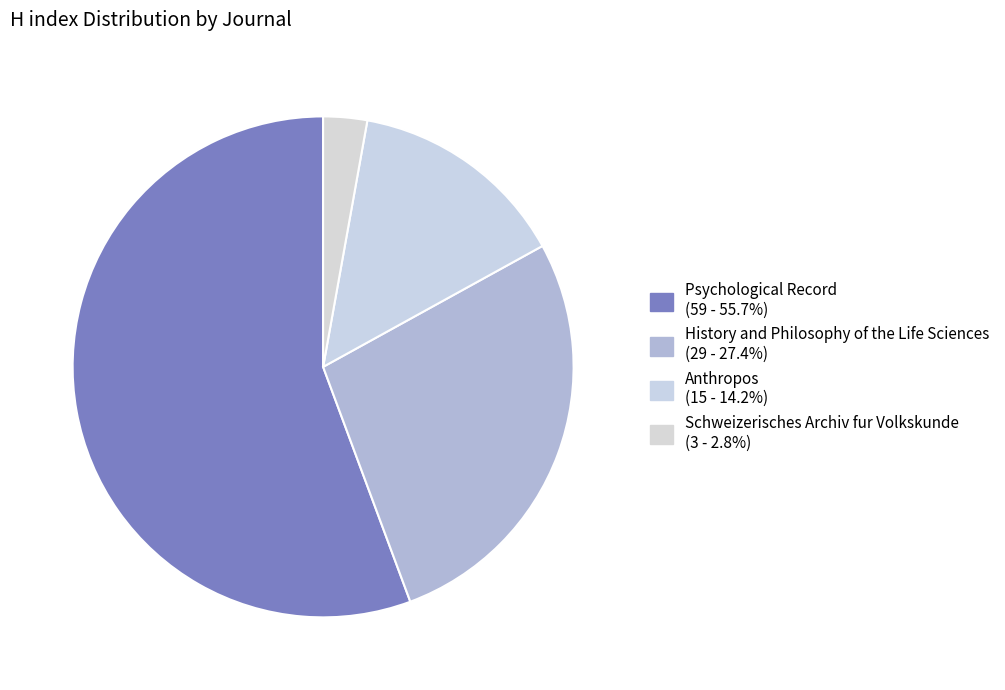

What is the largest slice in the pie chart?

Psychological Record